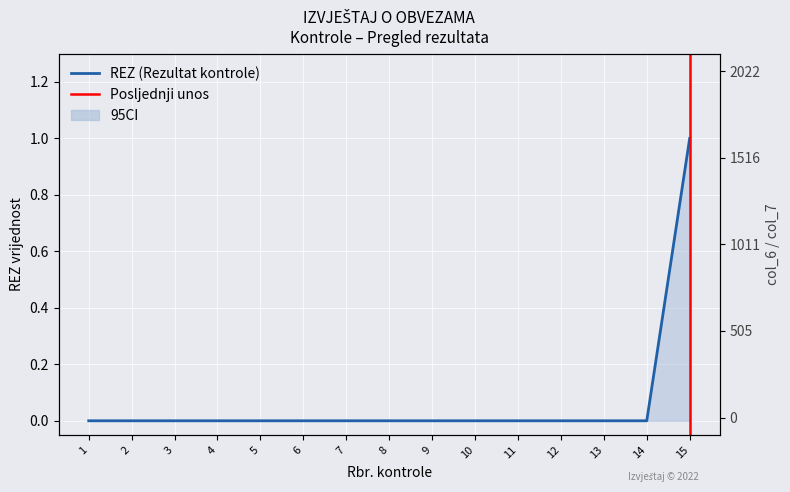

At which category is the sum across all series the highest?

1